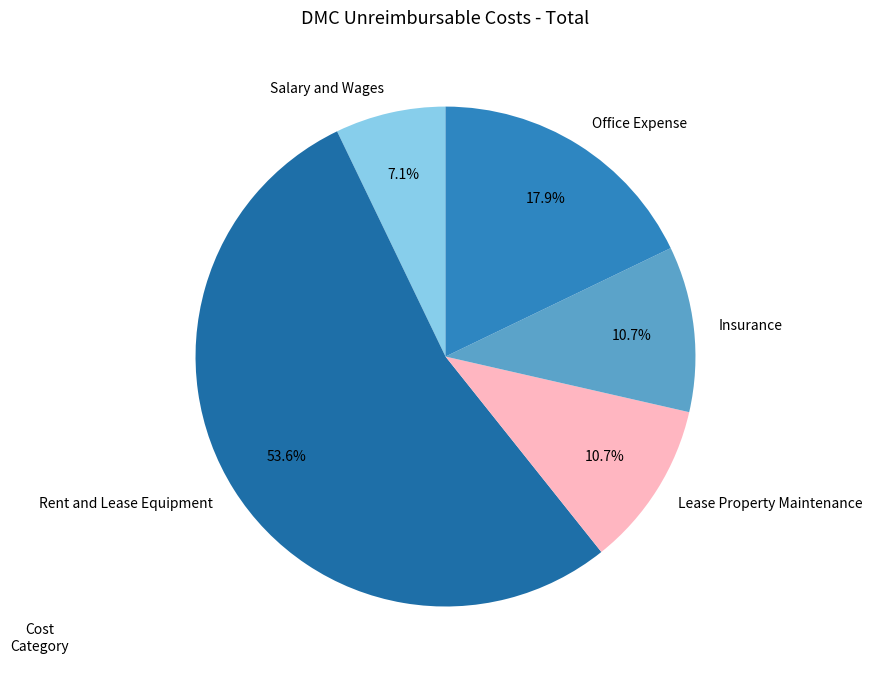

The Rent and Lease Equipment slice represents 65% of the pie. True or false?

False